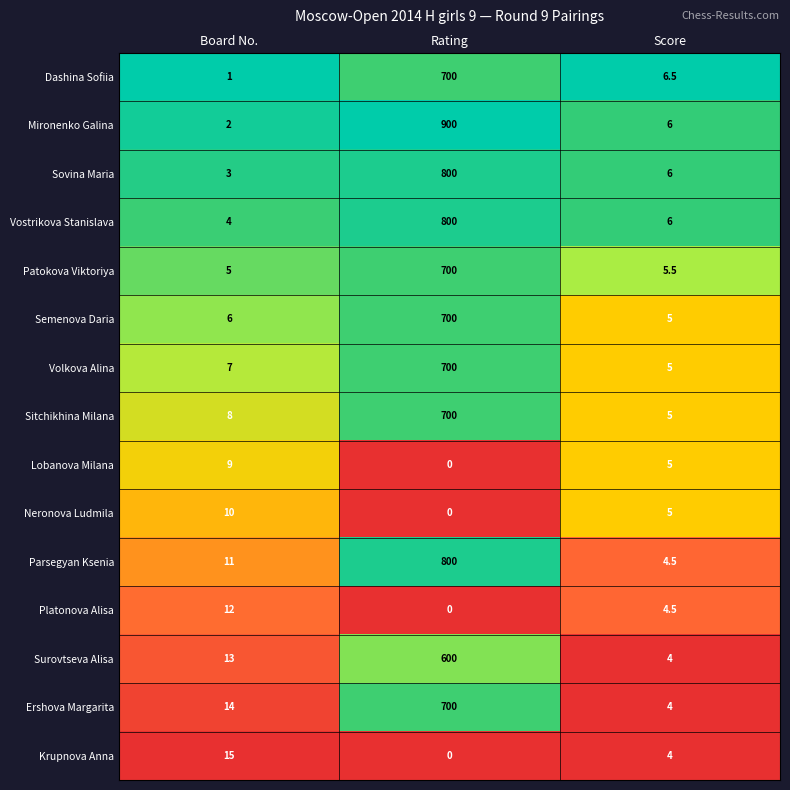

What is the difference between the second highest and minimum values in the Mironenko Galina series?

4.0